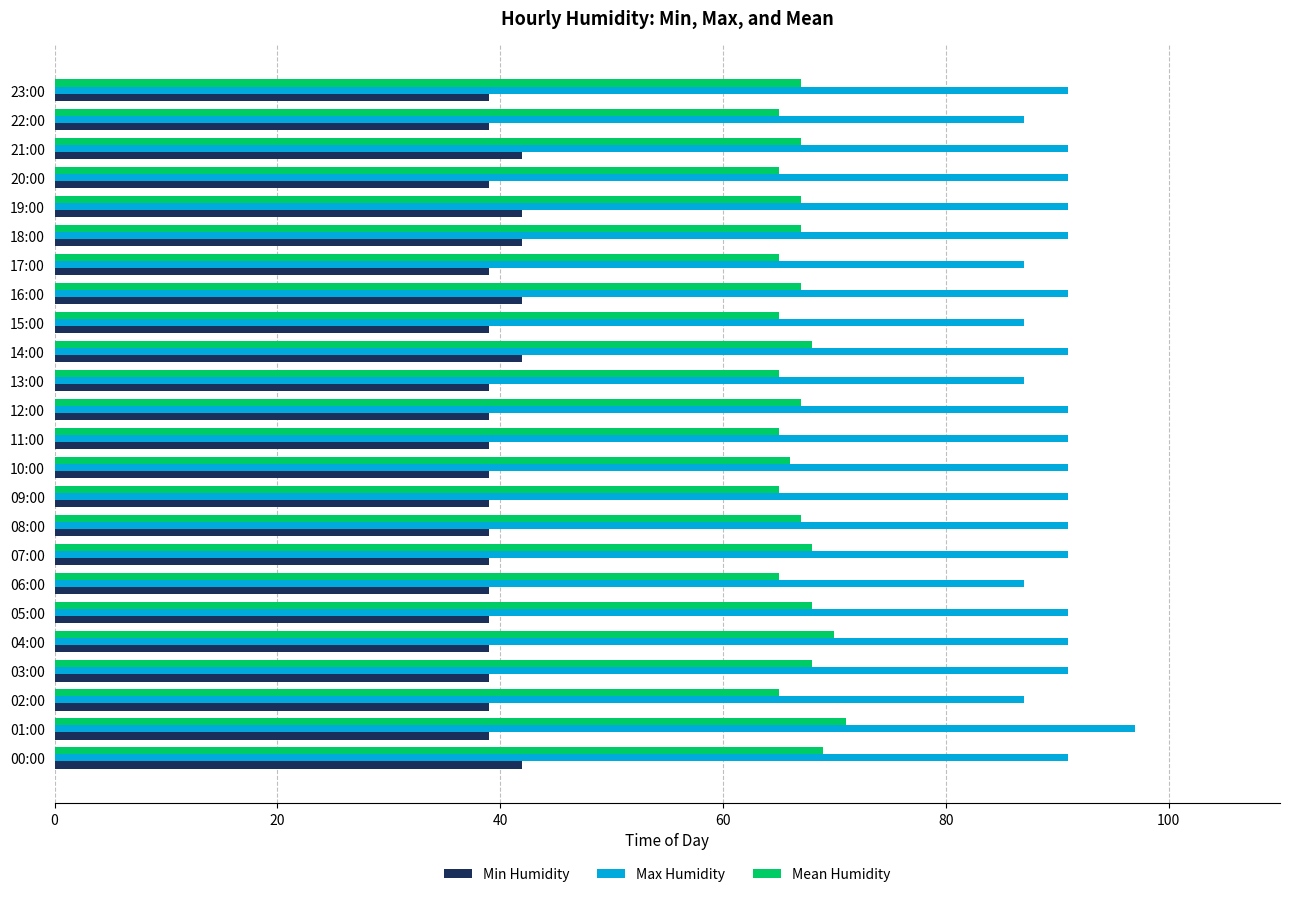

How many distinct data groups are displayed?

3